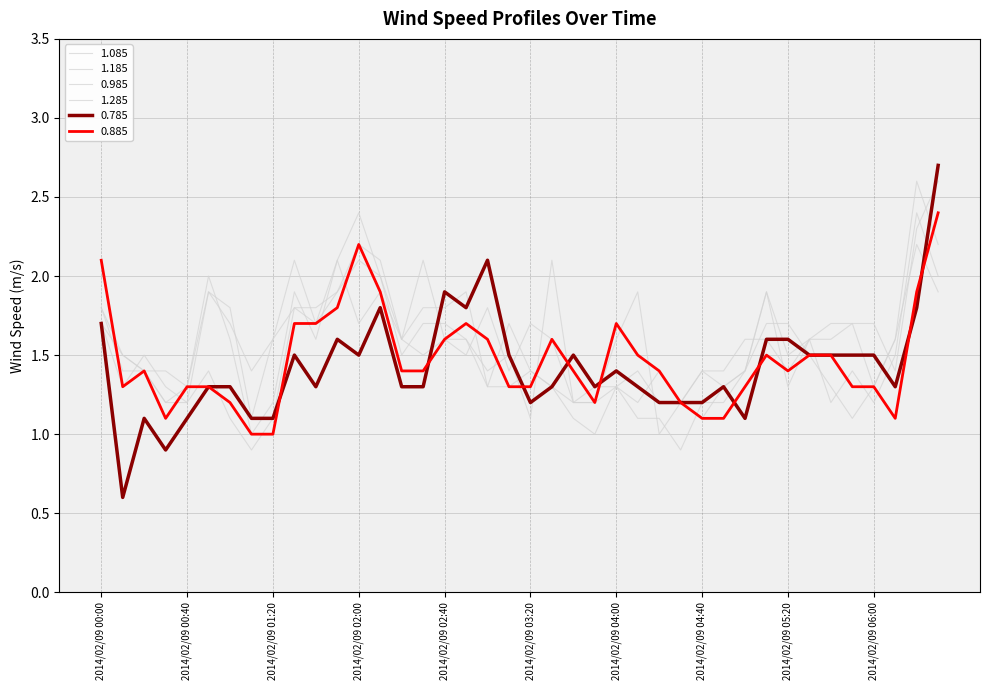

Does the chart display data point markers on the line(s)?

No